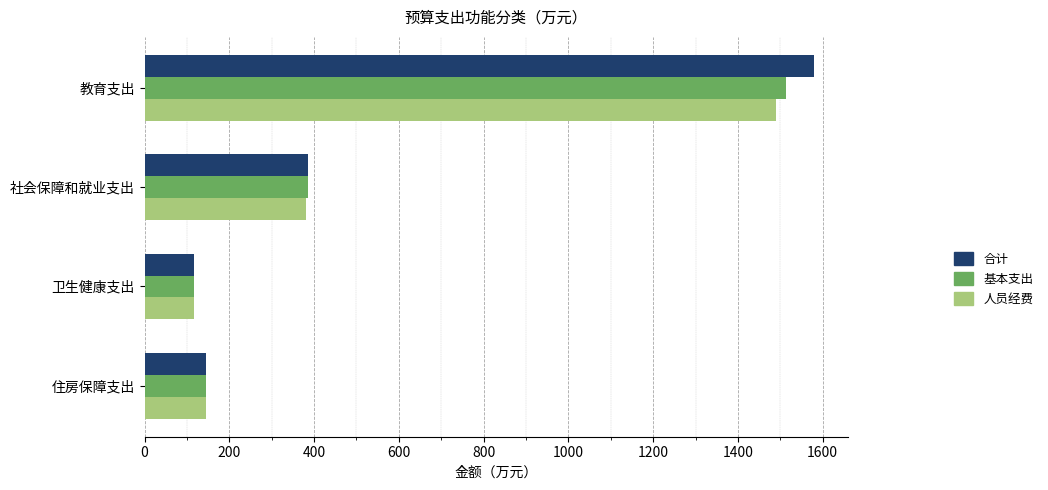

At which category is the sum across all series the highest?

教育支出